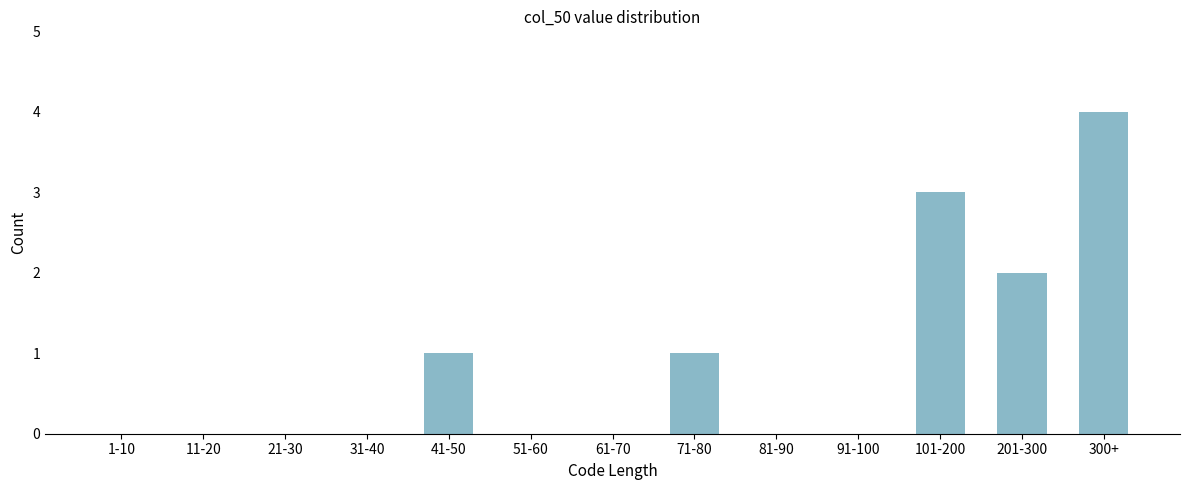

Reading right to left, list all the values displayed in this chart.

300+=4	201-300=2	101-200=3	91-100=0	81-90=0	71-80=1	61-70=0	51-60=0	41-50=1	31-40=0	21-30=0	11-20=0	1-10=0